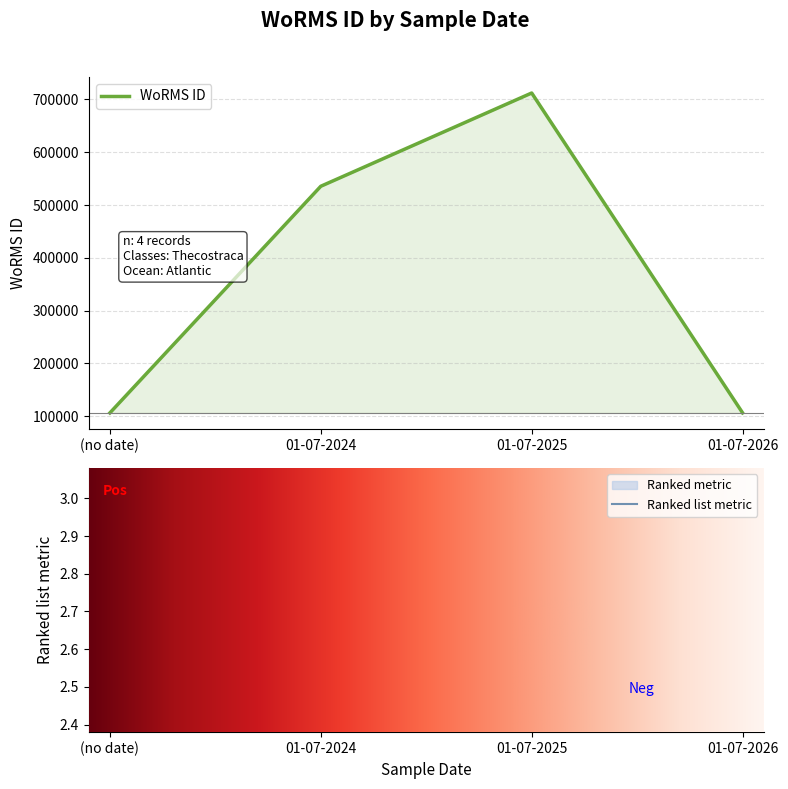

How many data points does each series have?

4